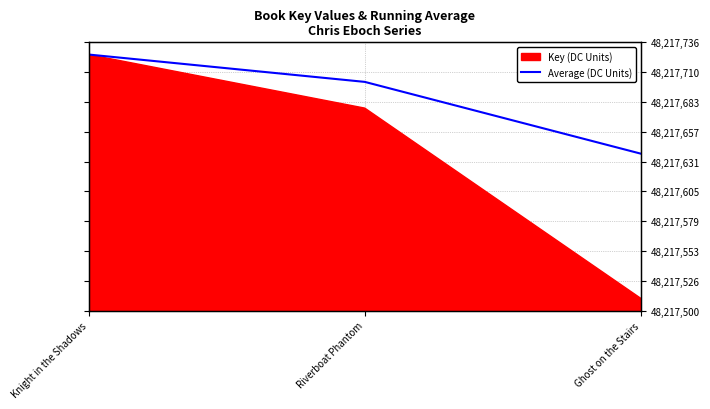

What position from the left is Riverboat Phantom?

2